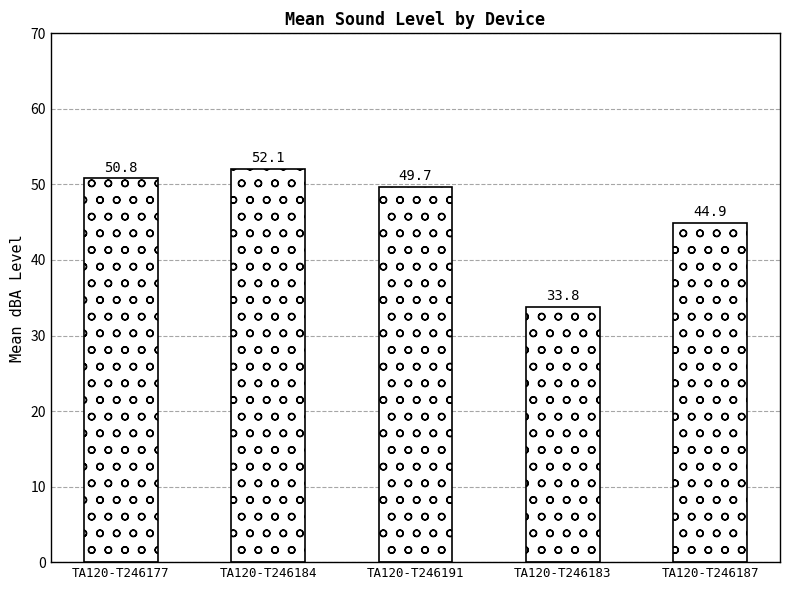

Where does the data first go above 49?

TA120-T246177